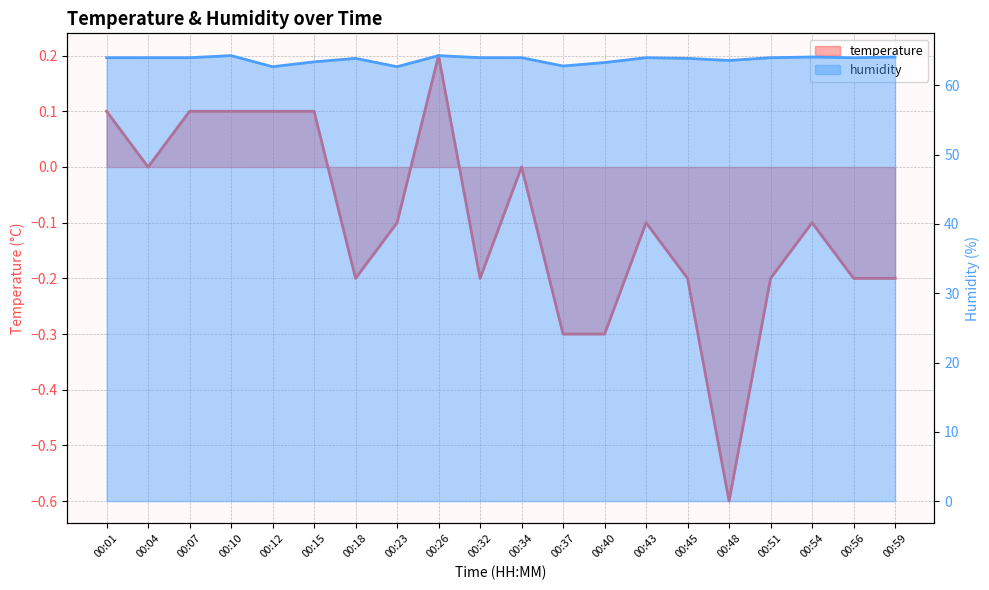

What are all the series names shown in the legend?

temperature, humidity